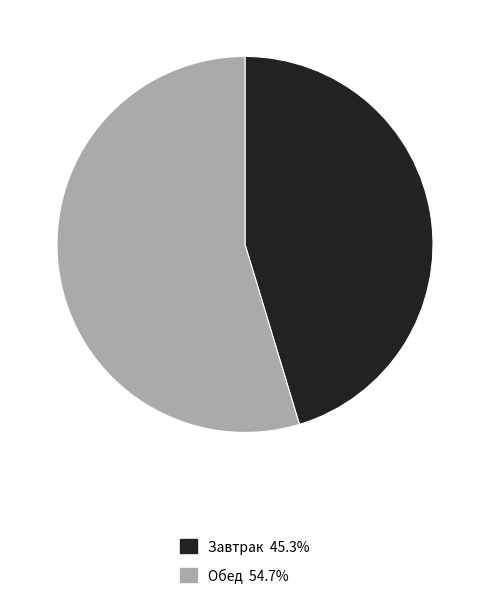

Between Завтрак and Обед, which is larger?

Обед